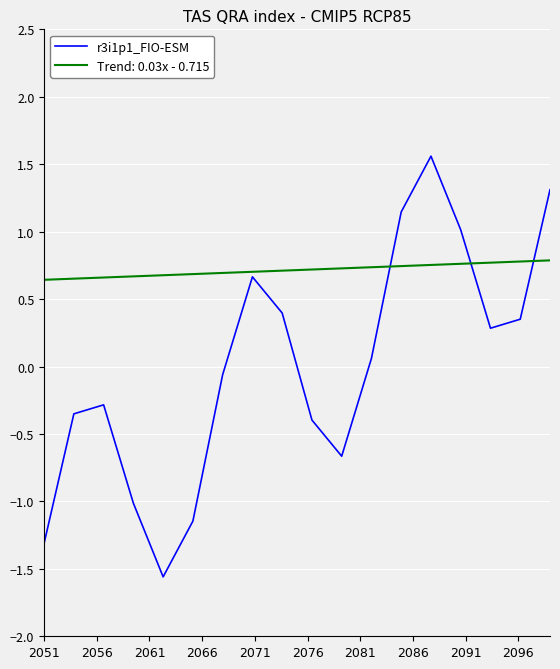

What is the lowest value of the r3i1p1_FIO-ESM series?

-1.6